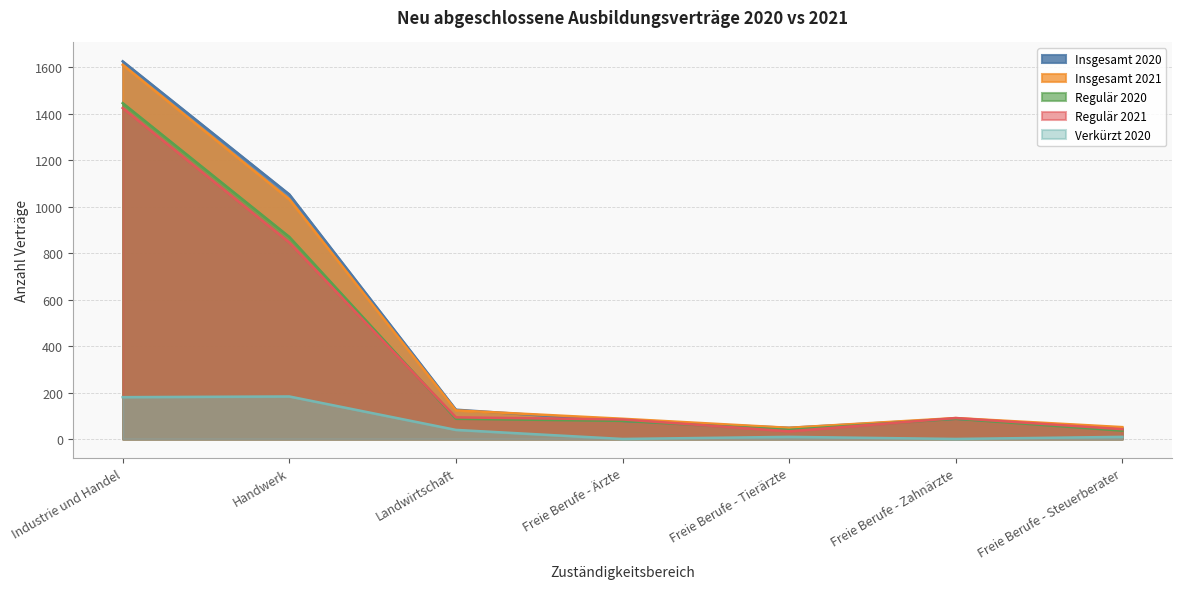

How many interior local peaks does the Verkürzt 2020 series have?

2